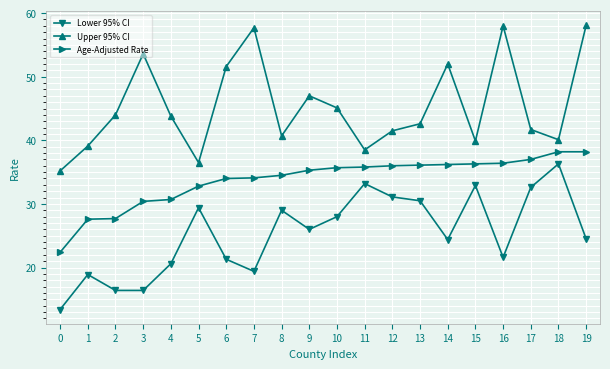

How many values in the Upper 95% CI series are below 43?

10